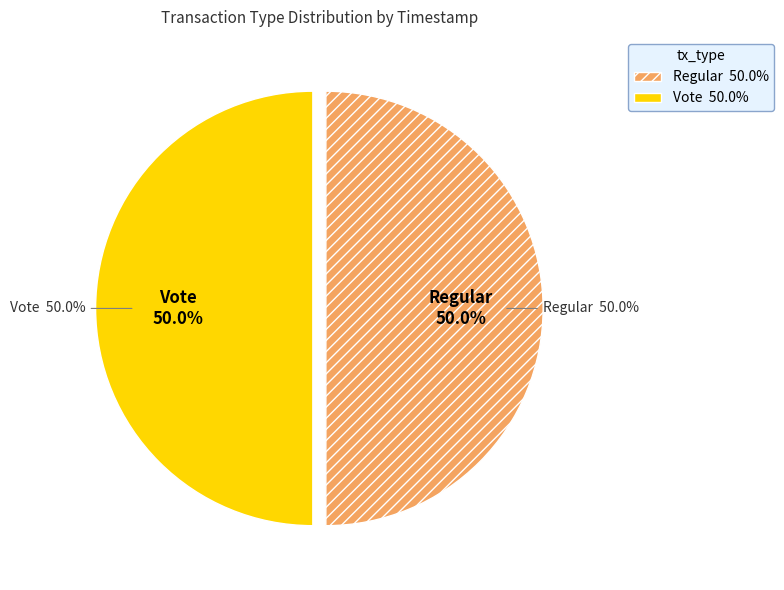

Approximately how many times larger is the value at Vote compared to Regular?

1.0